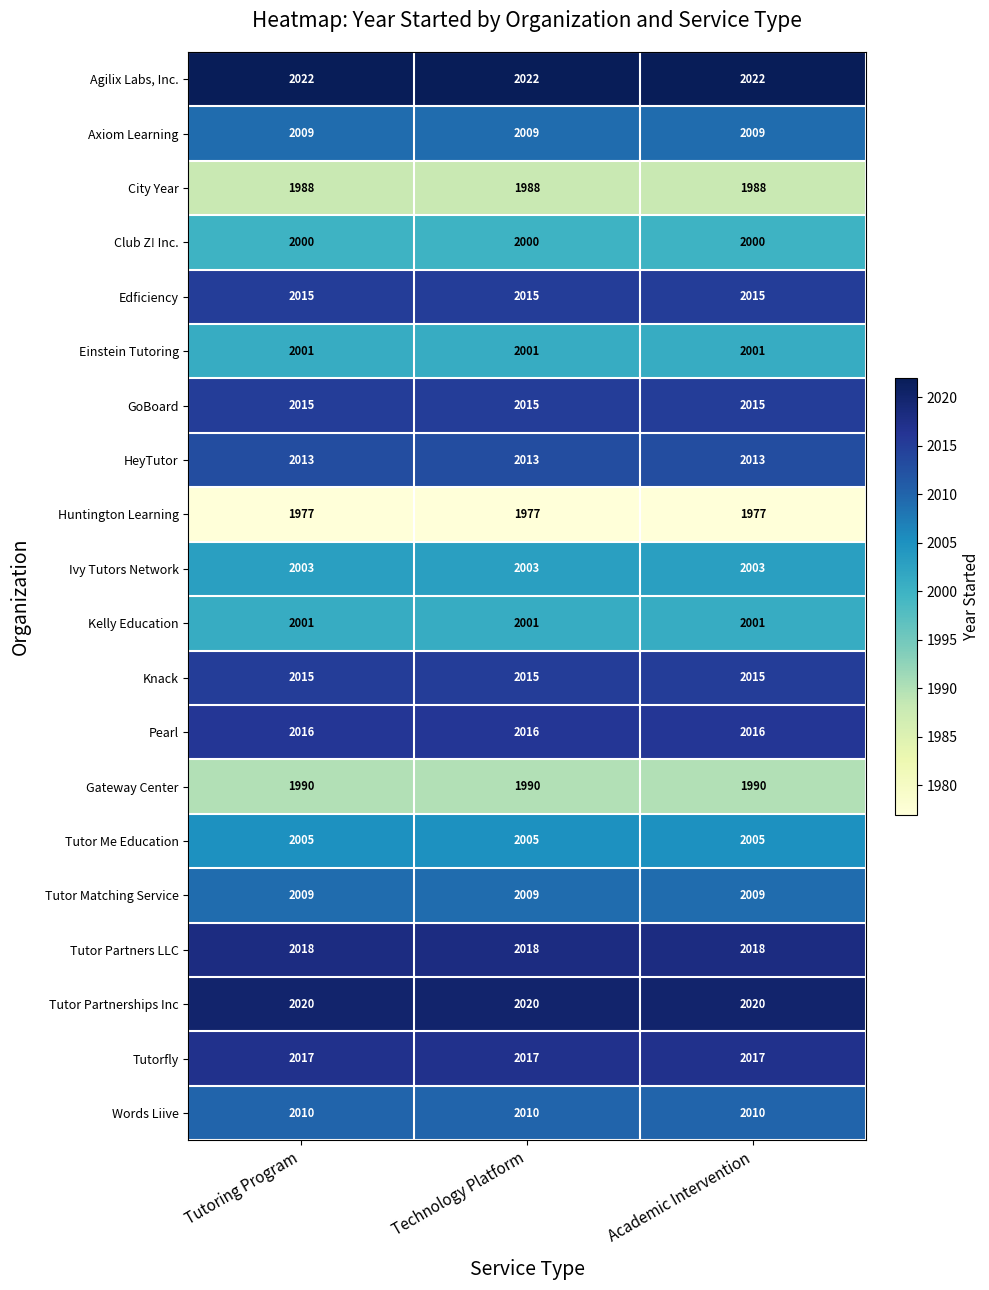

What value does the Tutor Partners LLC series have at Academic Intervention?

2018